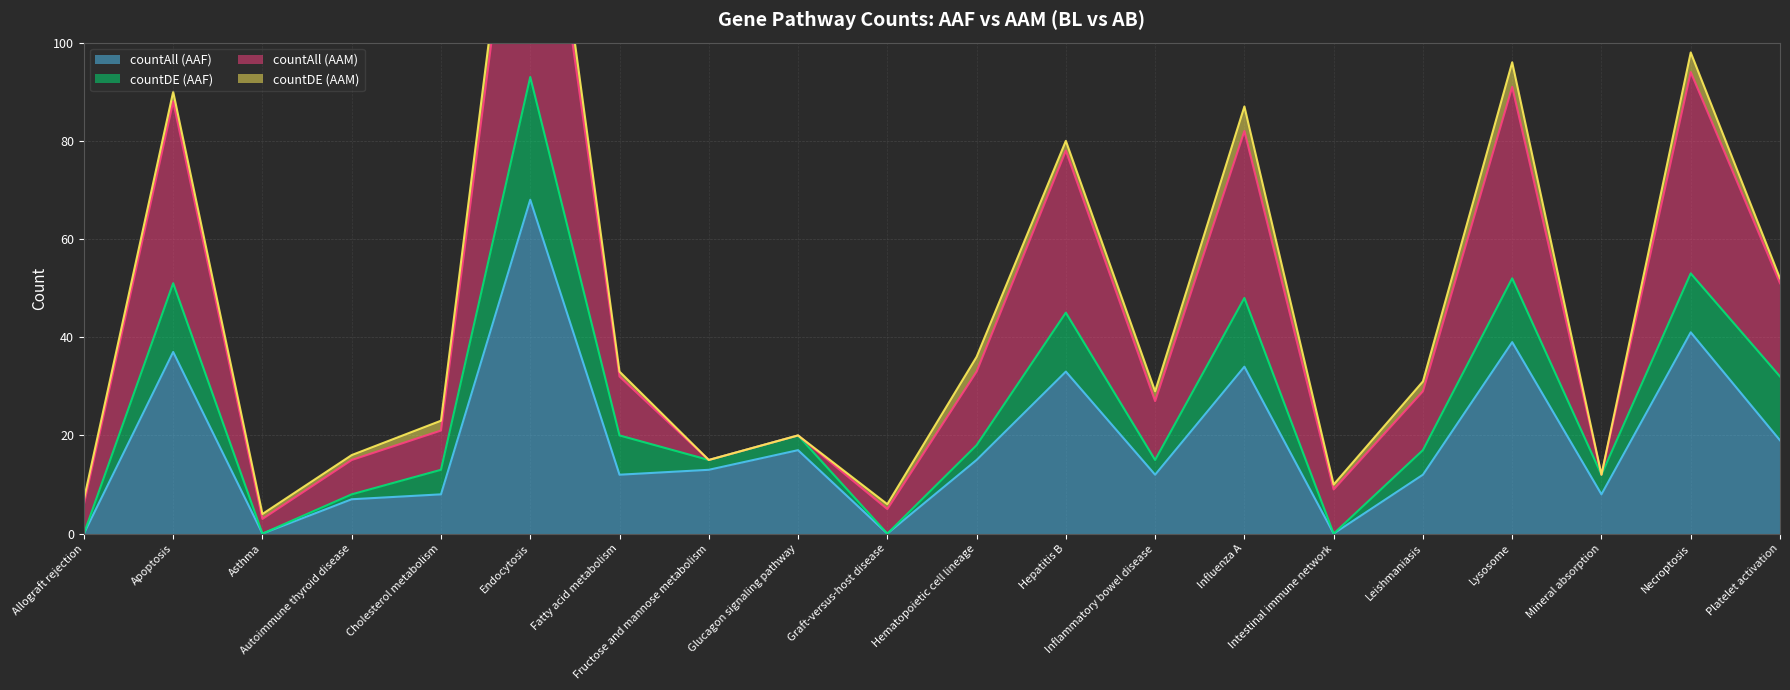

The value of countAll (AAM) at Asthma is 4. True or false?

True